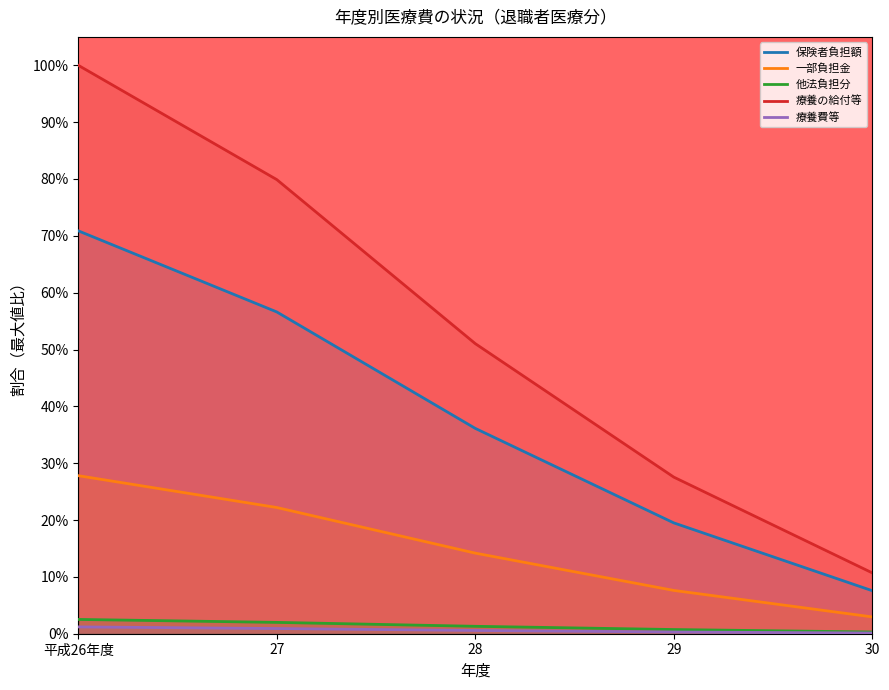

Is it true that 他法負担分 equals 1.0 at 27?

False